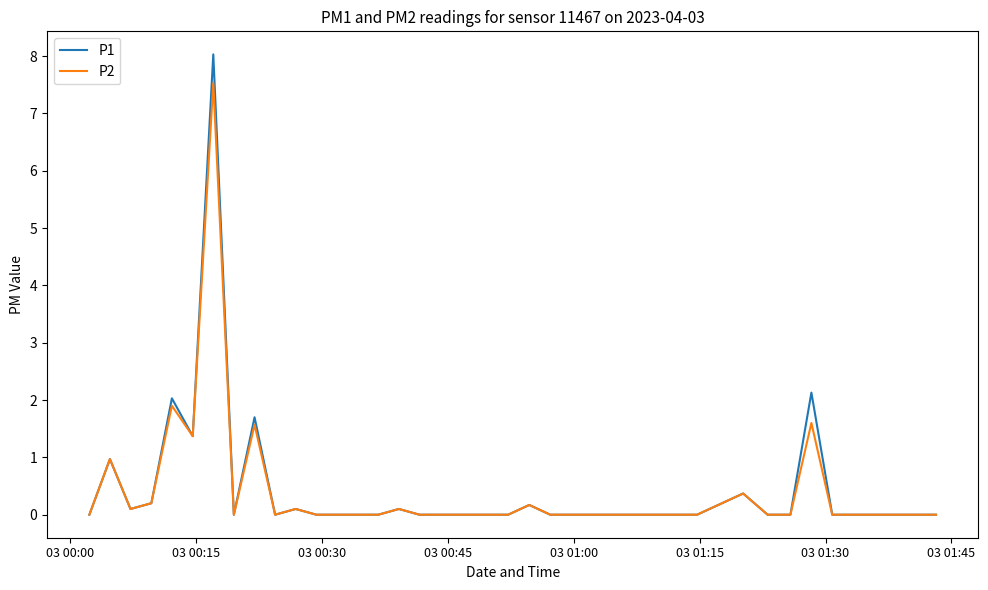

What is the greatest value displayed?

8.0